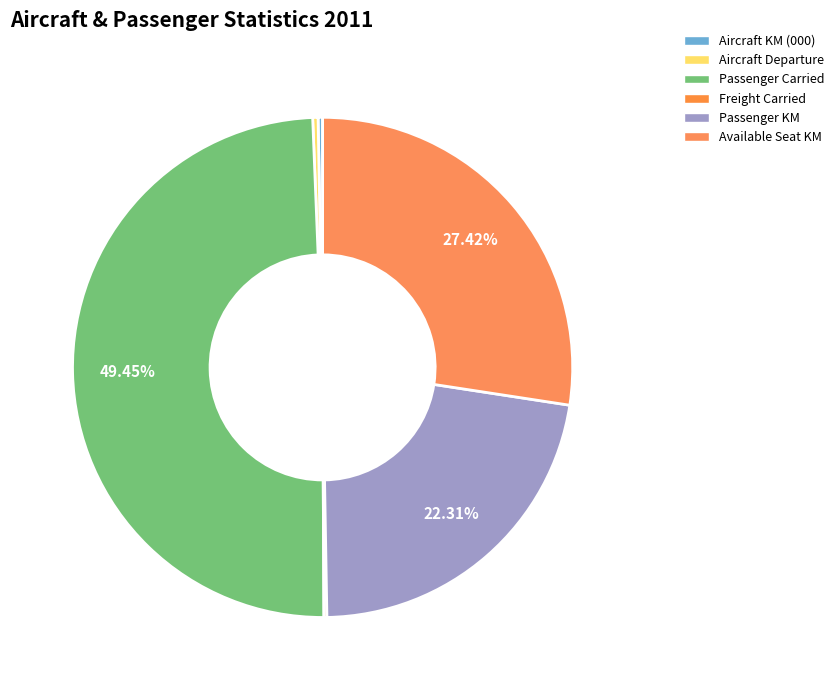

How many segments does this pie chart have?

6